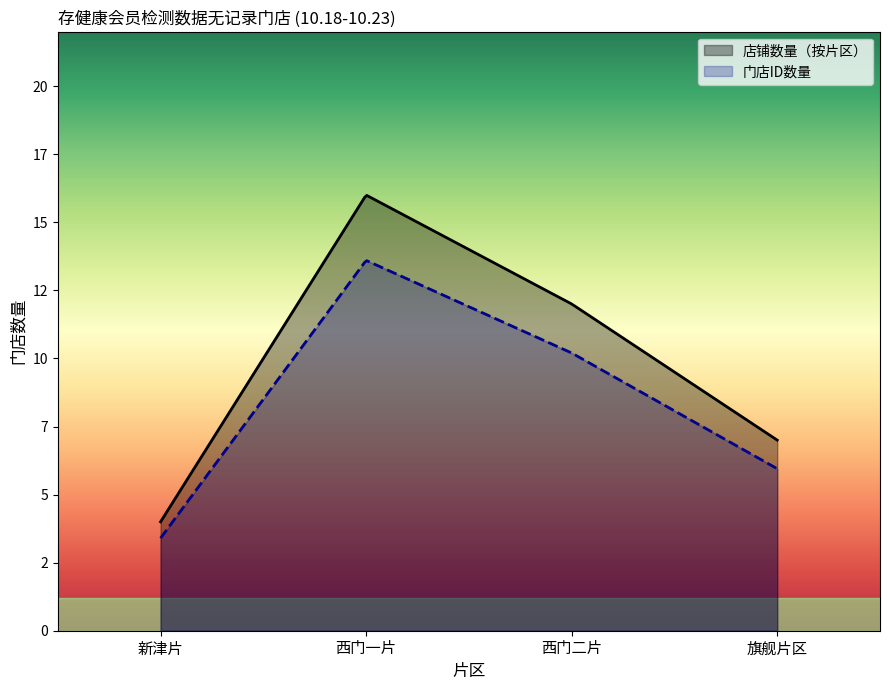

True or false: 店铺数量（按片区） and 门店ID数量 cross at least once.

False